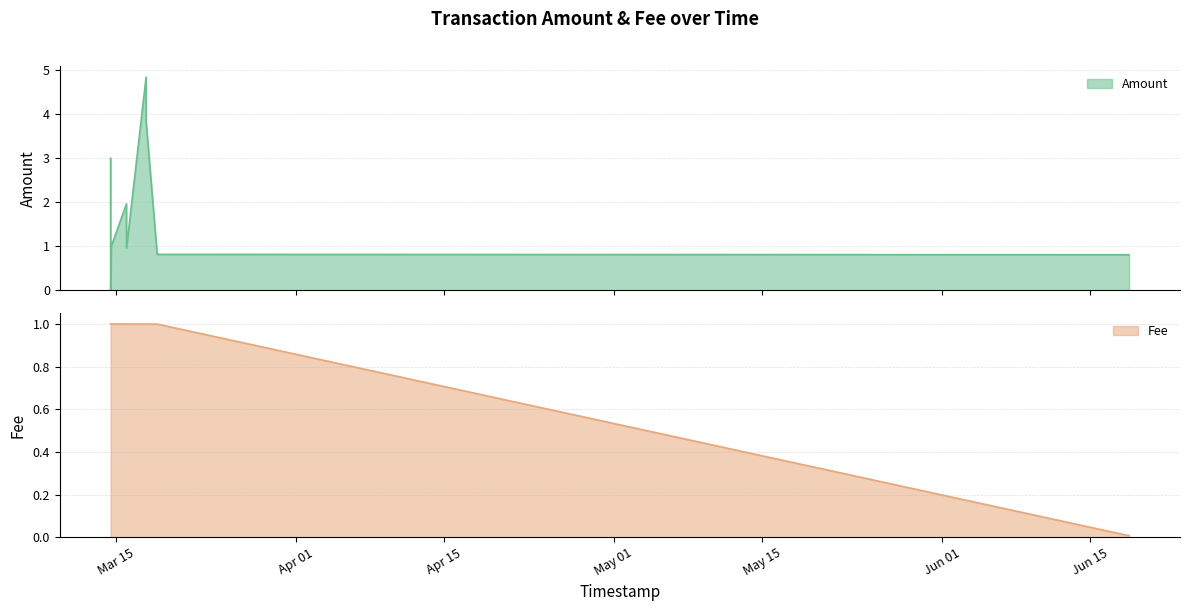

The value of Amount at 2018-03-17 20:41:13 is 4.8. True or false?

True